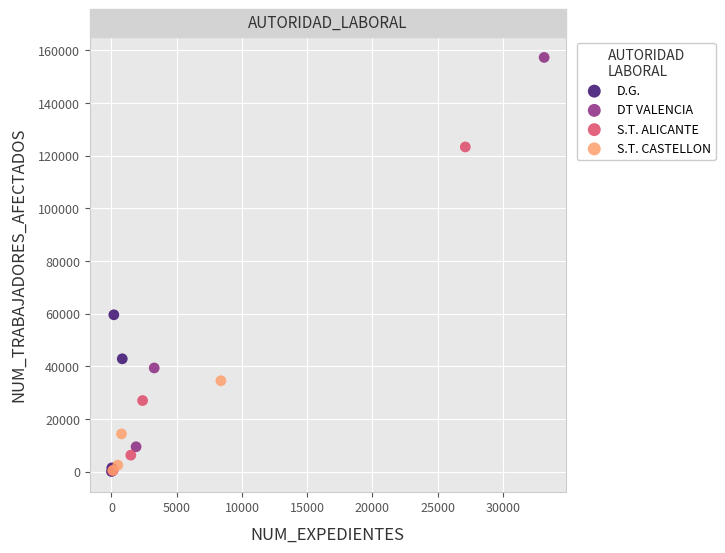

Which series has the widest spread of Y values?

DT VALENCIA